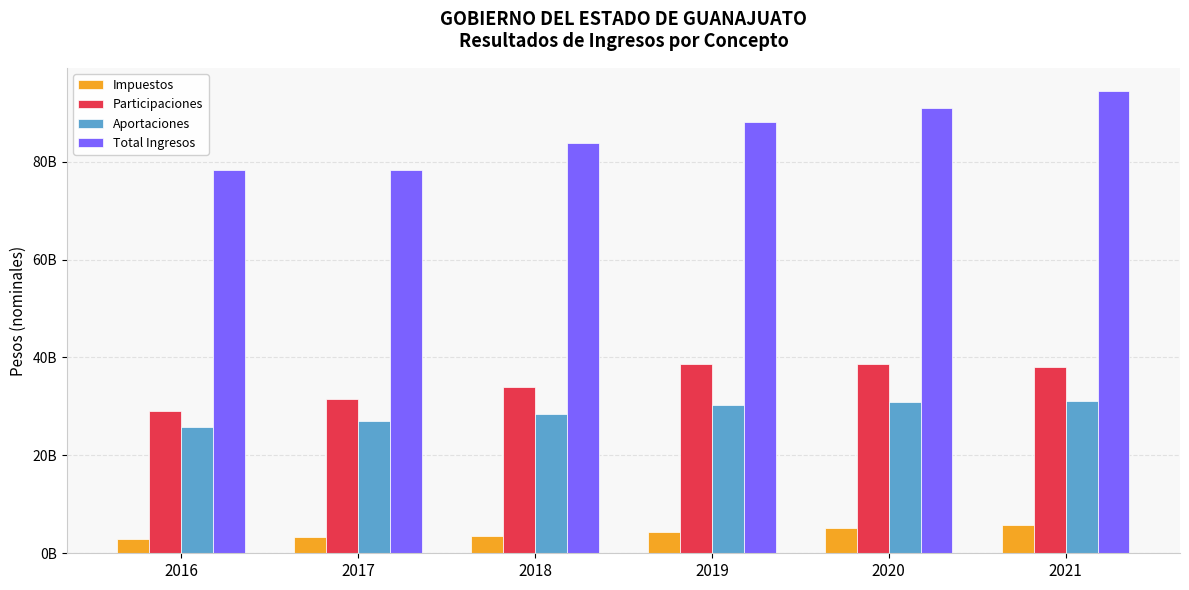

Does the chart contain any negative values?

No